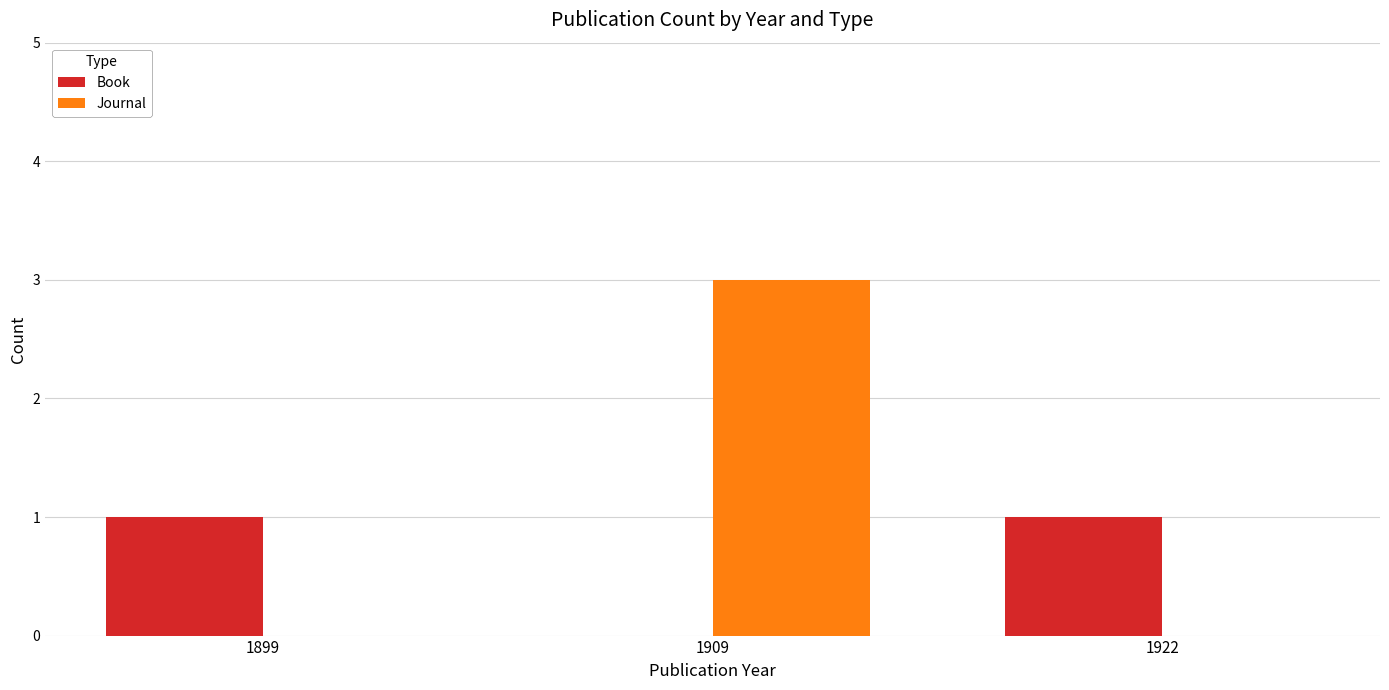

Which series changed the most between 1899 and 1909?

Journal